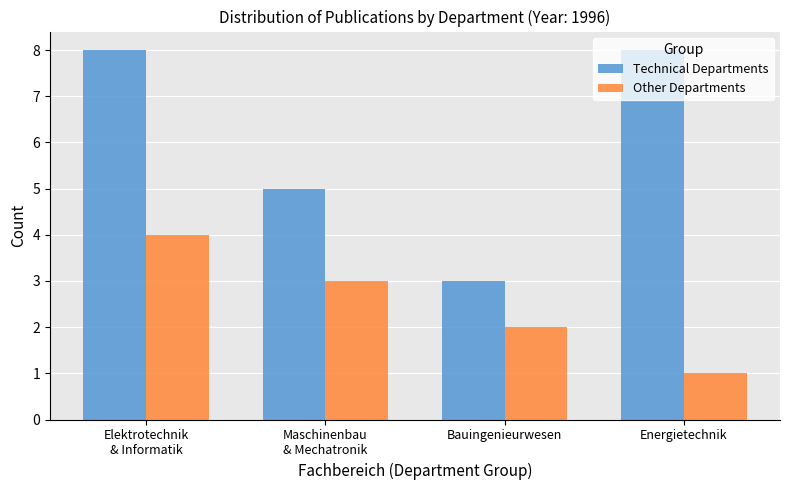

What is the highest value of the Other Departments series?

4